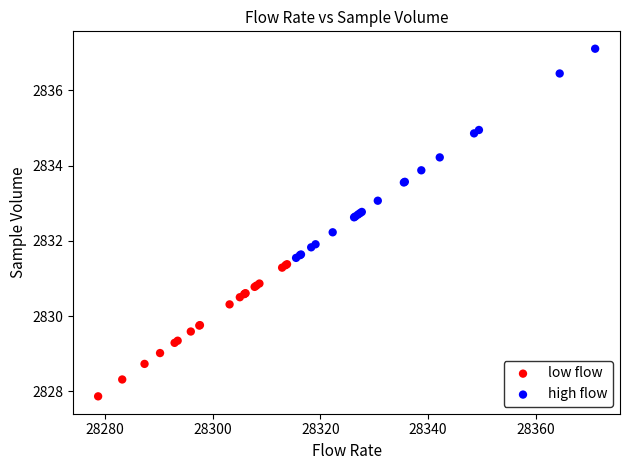

Which series reaches the minimum Y coordinate?

low flow